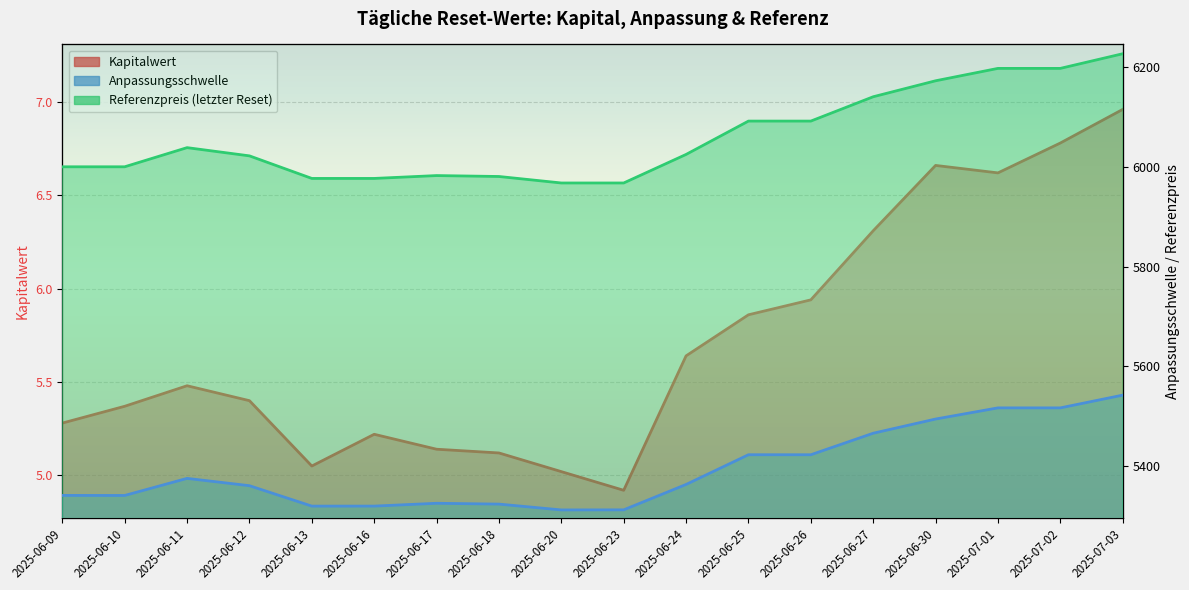

How many data points in Anpassungsschwelle are above 5362?

9